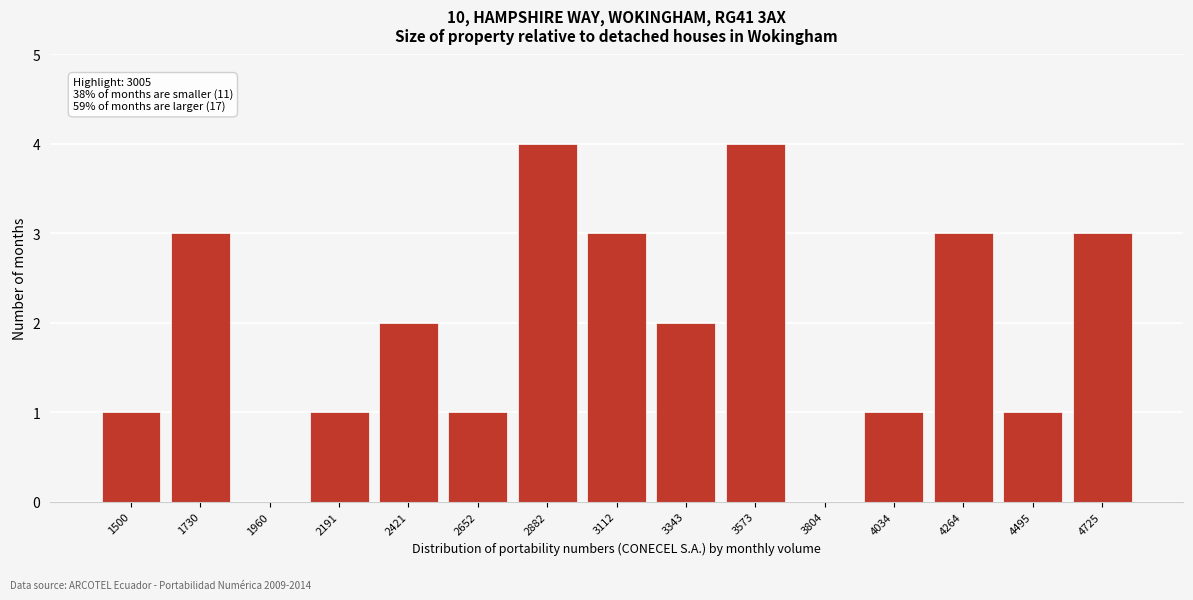

Reading right to left, list all the values displayed in this chart.

4725=3	4495=1	4264=3	4034=1	3804=0	3573=4	3343=2	3112=3	2882=4	2652=1	2421=2	2191=1	1960=0	1730=3	1500=1